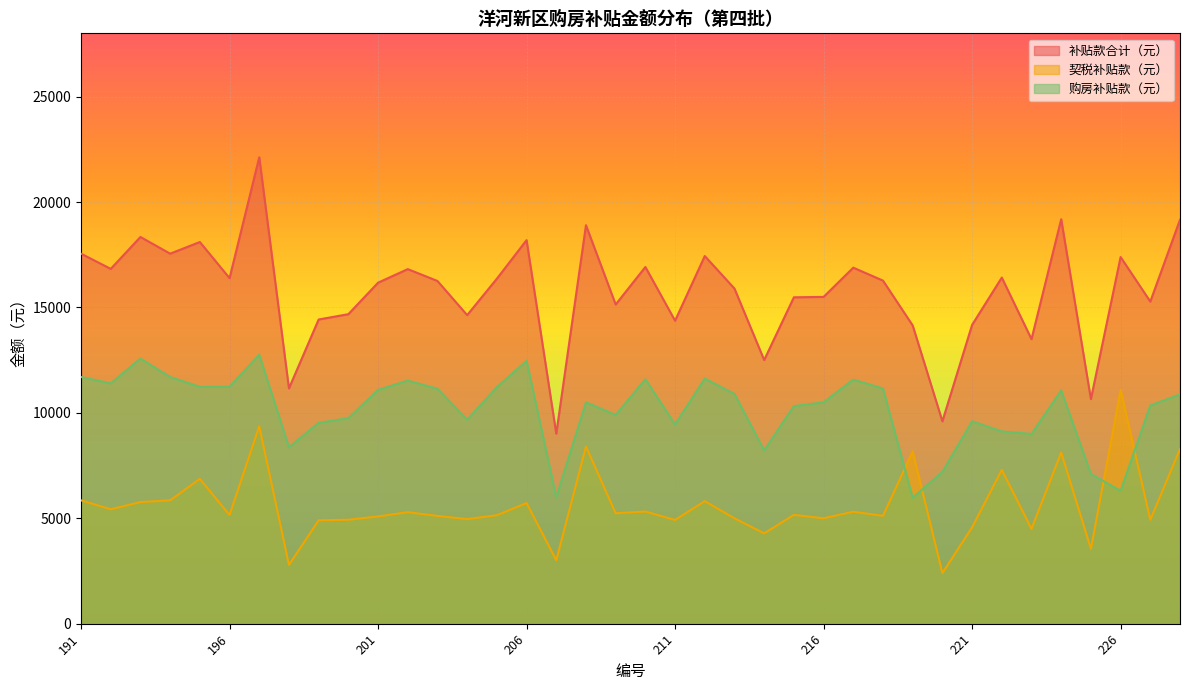

What is the smallest value displayed?

2400.0